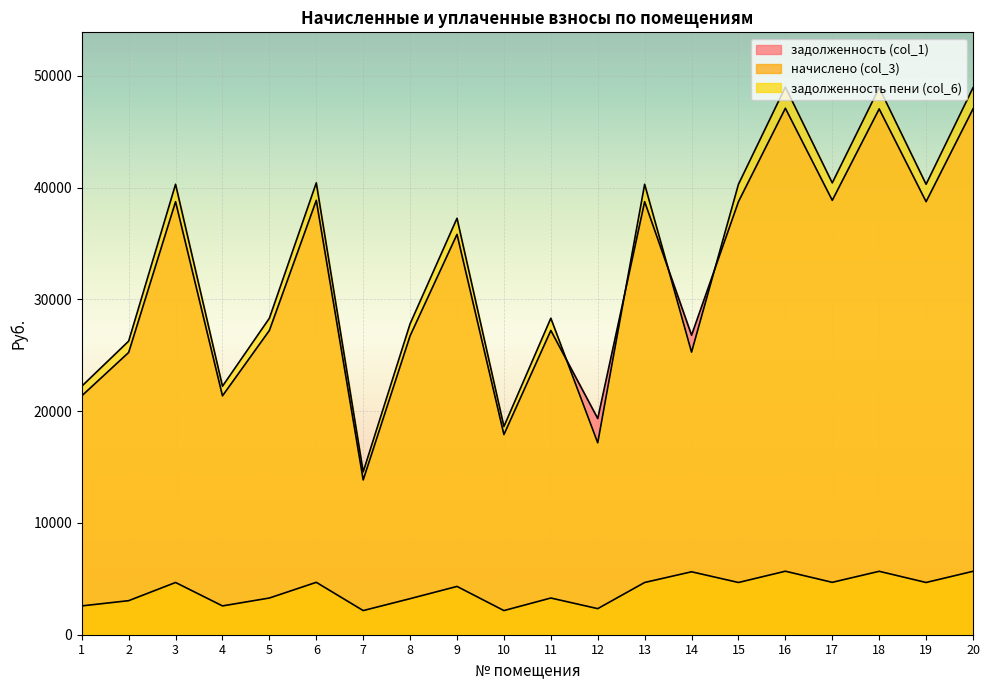

At which category does задолженность (col_1) reach its first local peak?

3